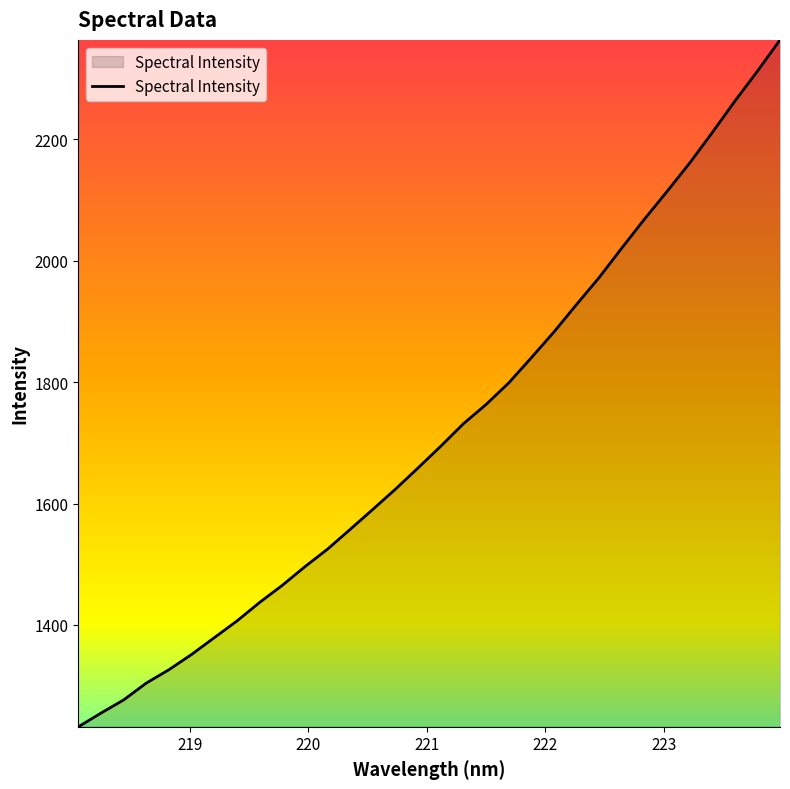

What is the difference between the maximum and second lowest values?

1109.5